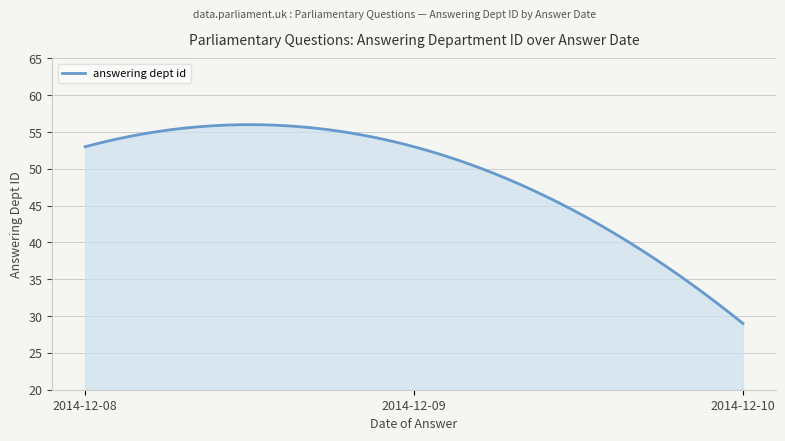

What is the maximum value shown in the chart?

56.0